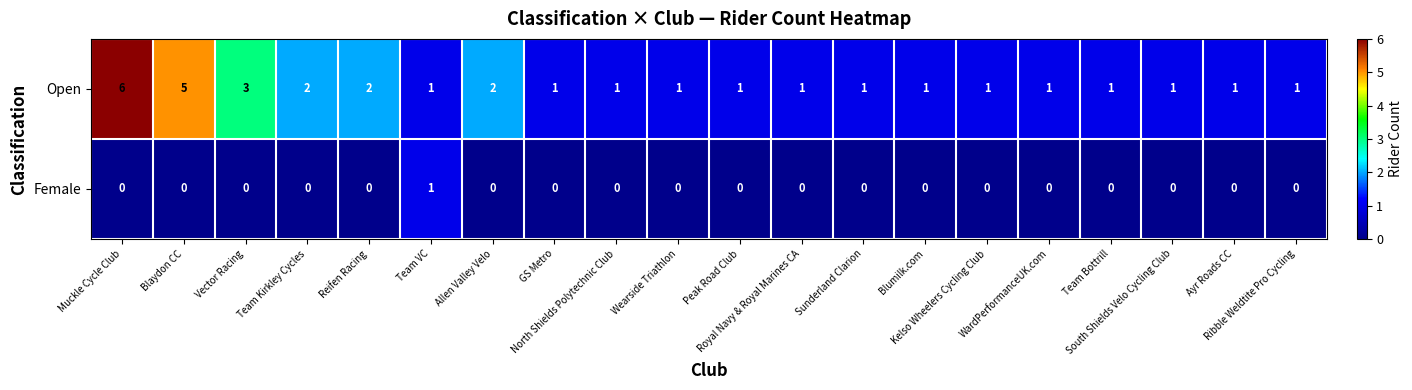

How many series are shown in this chart?

2